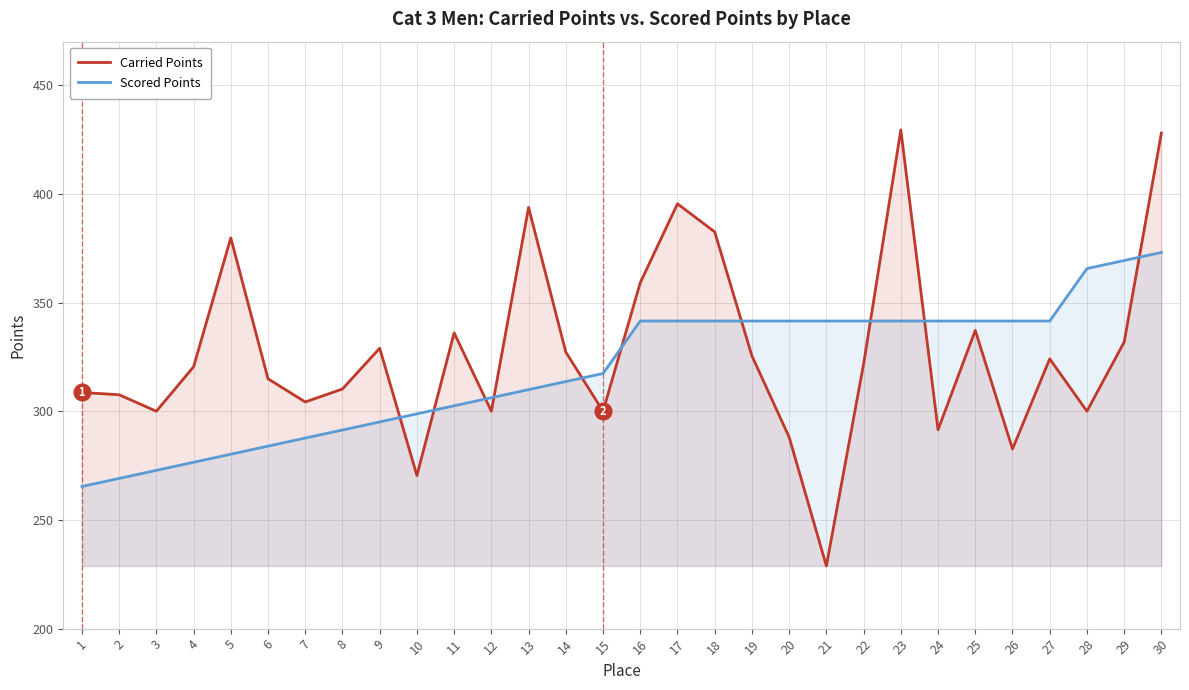

How many values in the Carried Points series are below 321?

15